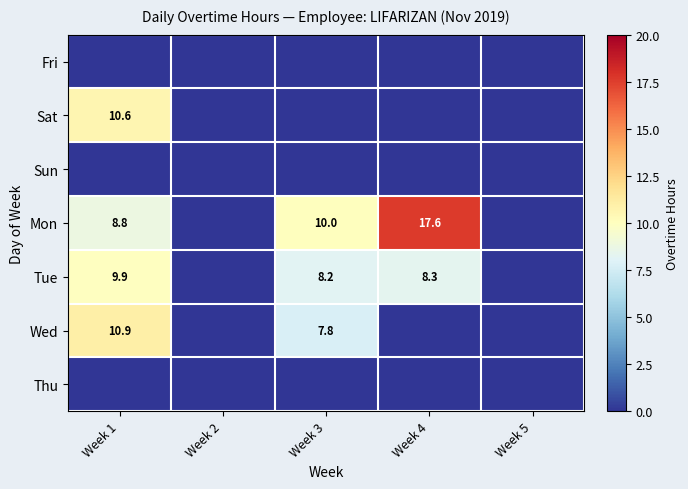

What is the sum of the Wed values at Week 3 and Week 1?

18.7